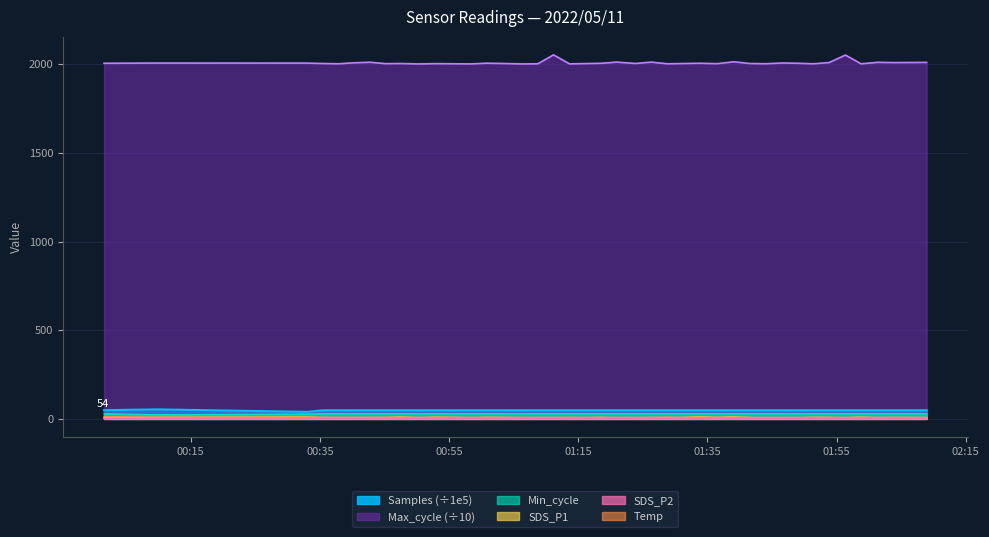

At which category does Temp reach its first local peak?

2022/05/11 00:35:24